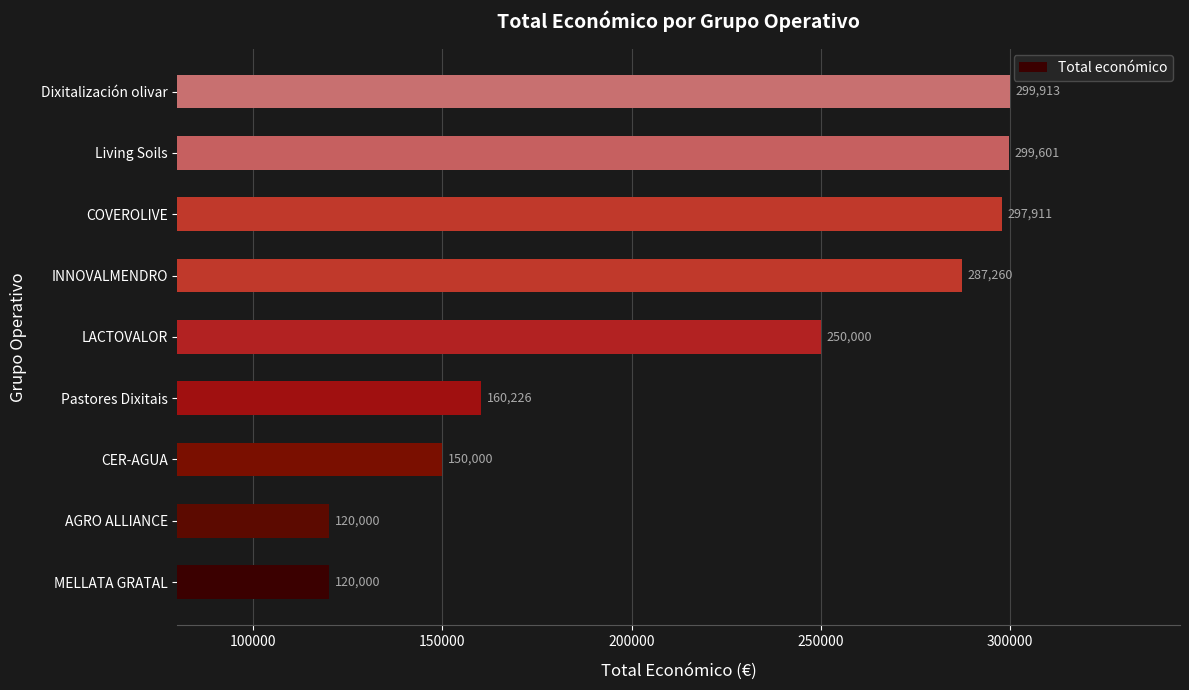

Reading bottom to top, list all the values displayed in this chart.

120000	120000	150000	160226	250000	287260	297911	299601	299913